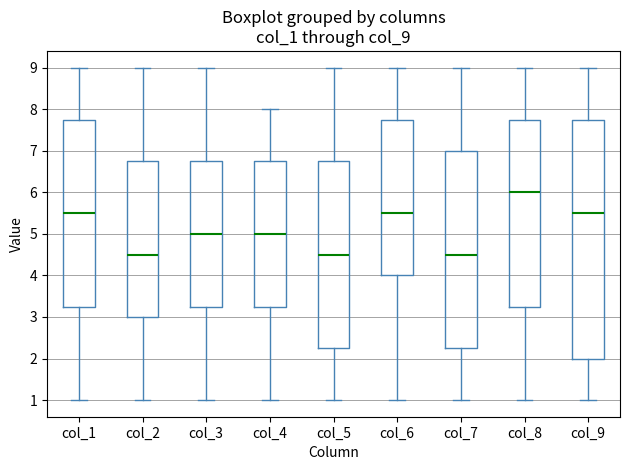

Reading left to right, read every box against the y-axis: the position of its median line, the range the box covers, and the ends of its whiskers. The values are not printed on the chart, so give them approximately, as read against the axis.

col_1: median 5.5, box 3.3 to 7.8, whiskers 1.0 to 9.0
col_2: median 4.5, box 3.0 to 6.8, whiskers 1.0 to 9.0
col_3: median 5.0, box 3.3 to 6.8, whiskers 1.0 to 9.0
col_4: median 5.0, box 3.3 to 6.8, whiskers 1.0 to 8.0
col_5: median 4.5, box 2.3 to 6.8, whiskers 1.0 to 9.0
col_6: median 5.5, box 4.0 to 7.8, whiskers 1.0 to 9.0
col_7: median 4.5, box 2.3 to 7.0, whiskers 1.0 to 9.0
col_8: median 6.0, box 3.3 to 7.8, whiskers 1.0 to 9.0
col_9: median 5.5, box 2.0 to 7.8, whiskers 1.0 to 9.0